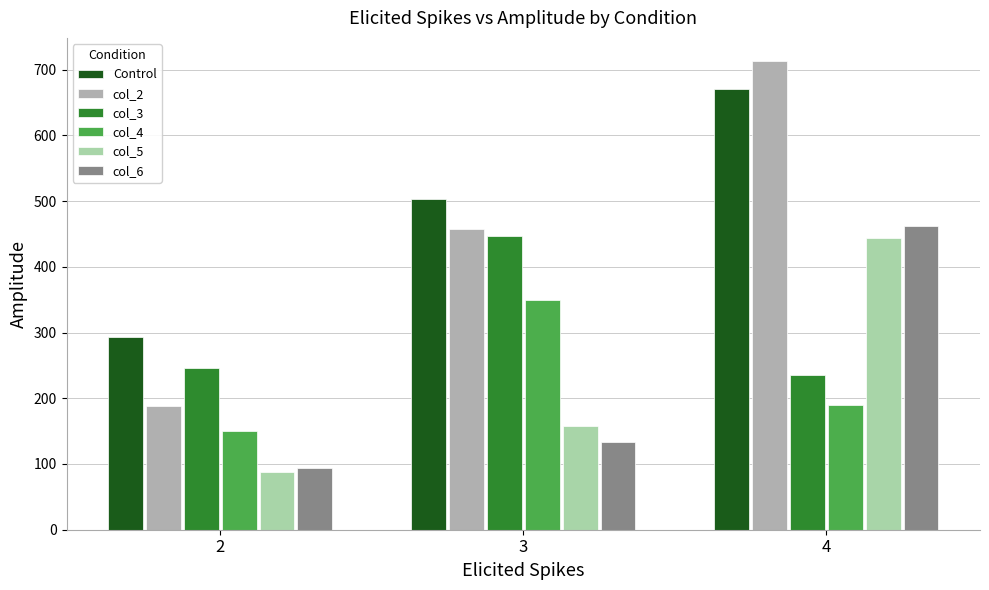

Are the bars grouped side by side (vs. stacked)?

Yes